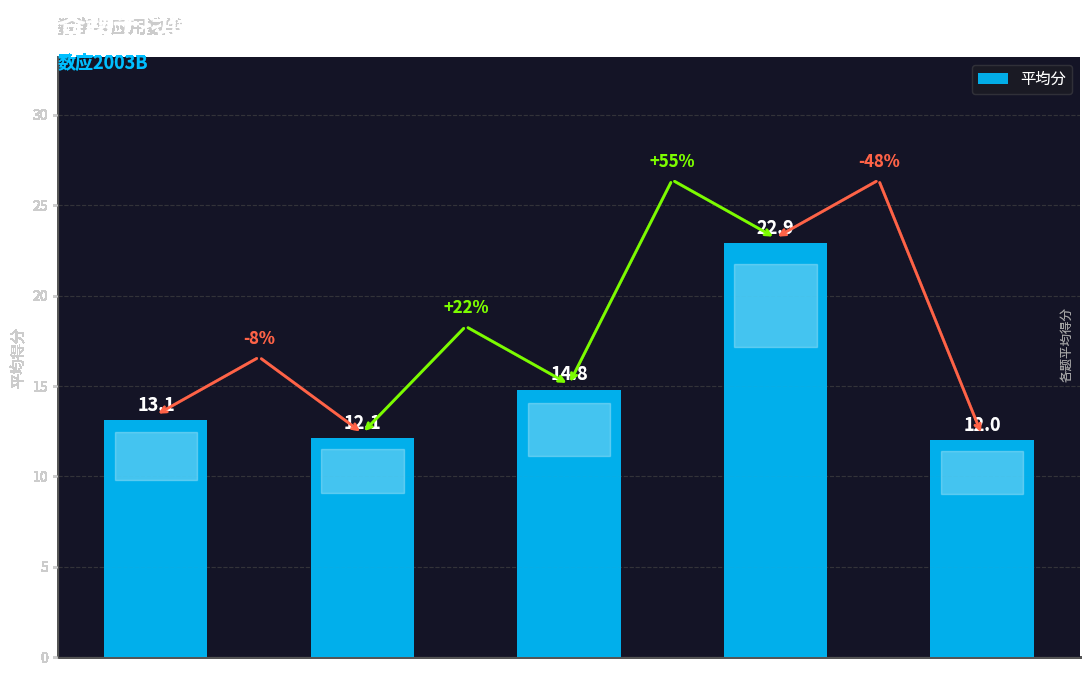

Are the bars grouped side by side (vs. stacked)?

No